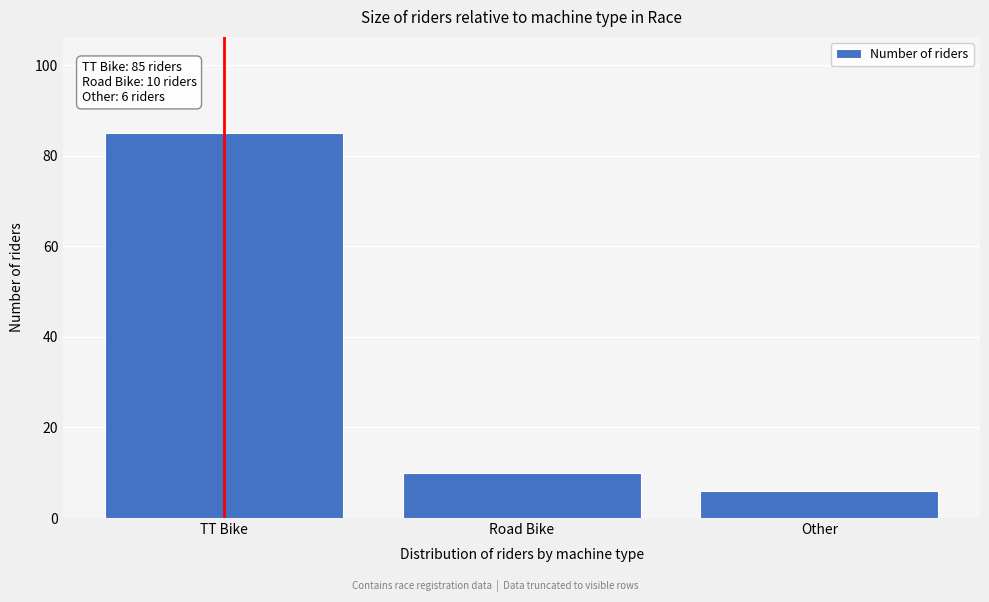

Reading left to right, extract all data points from this chart.

TT Bike=85	Road Bike=10	Other=6